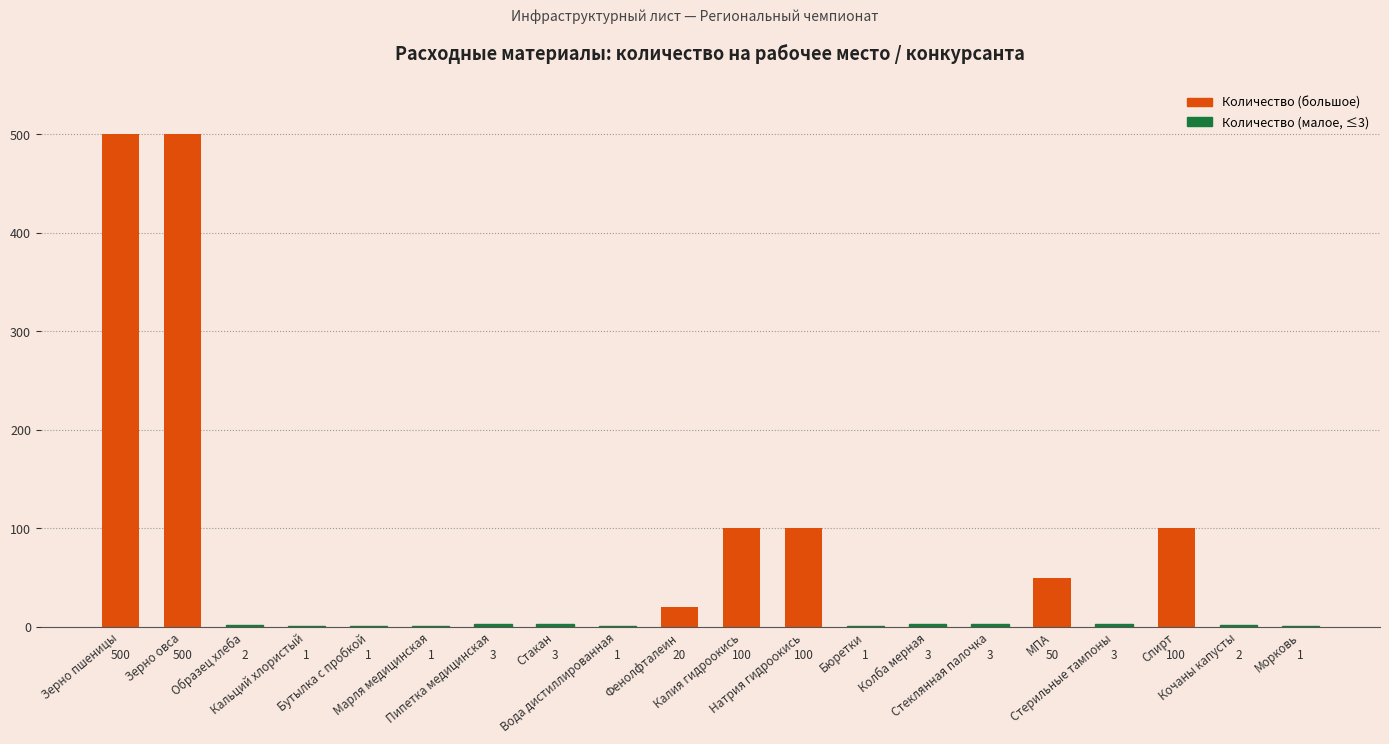

How many distinct data groups are displayed?

1